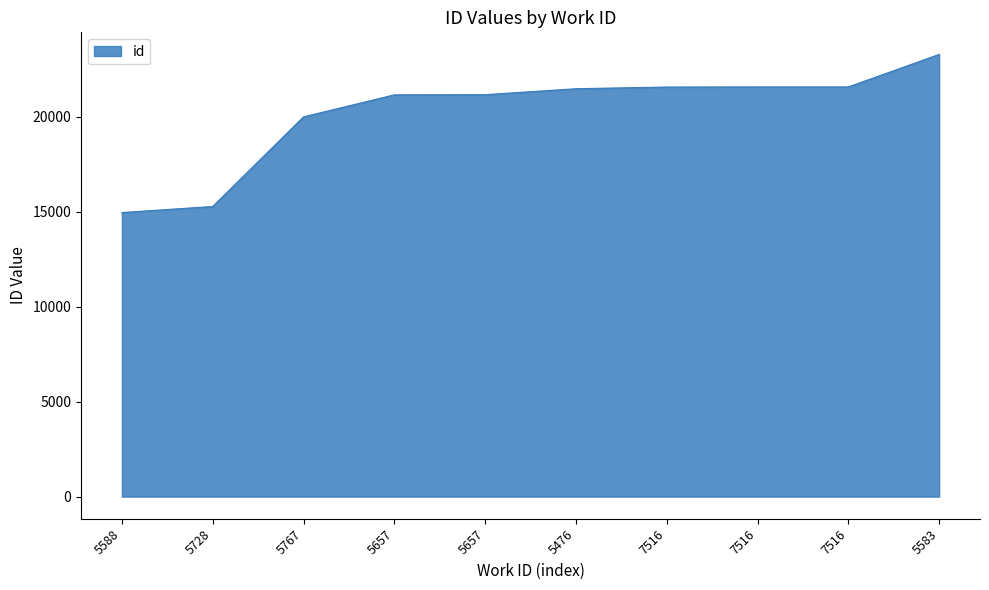

How many lines are shown in the chart?

1